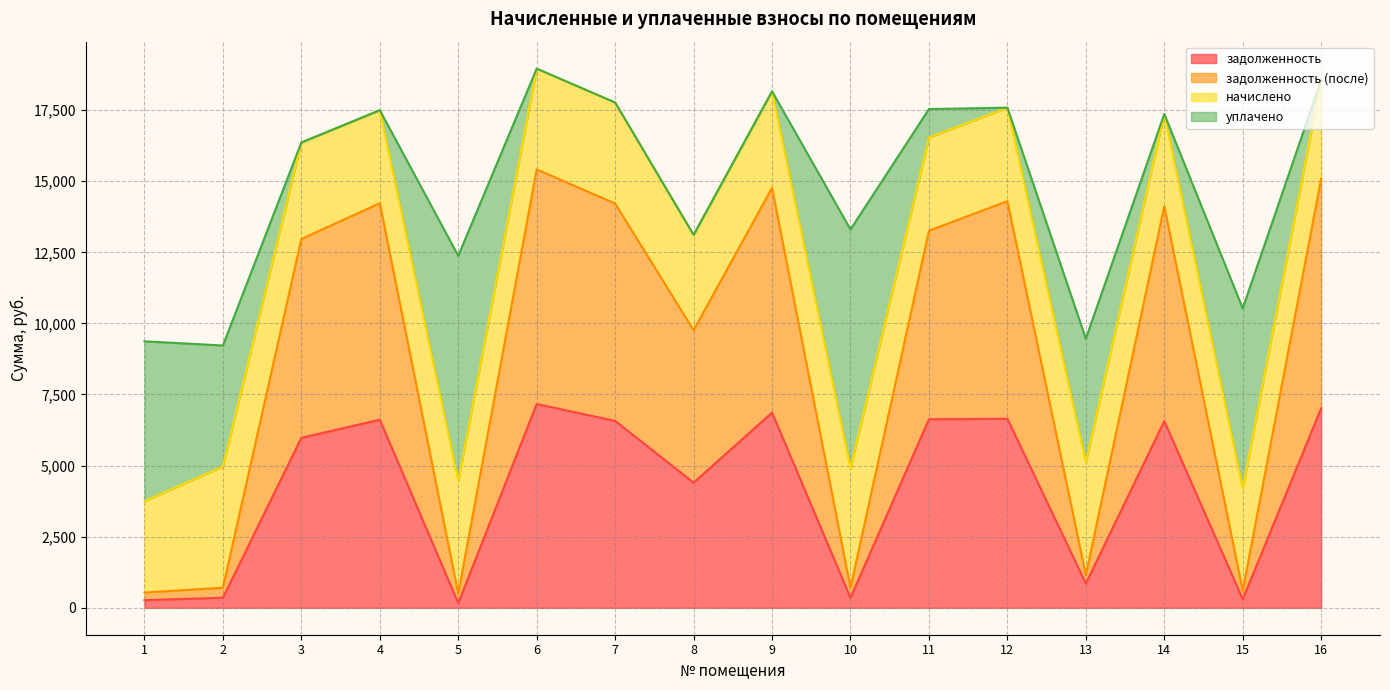

What is the total value across all series at 9?

18162.2